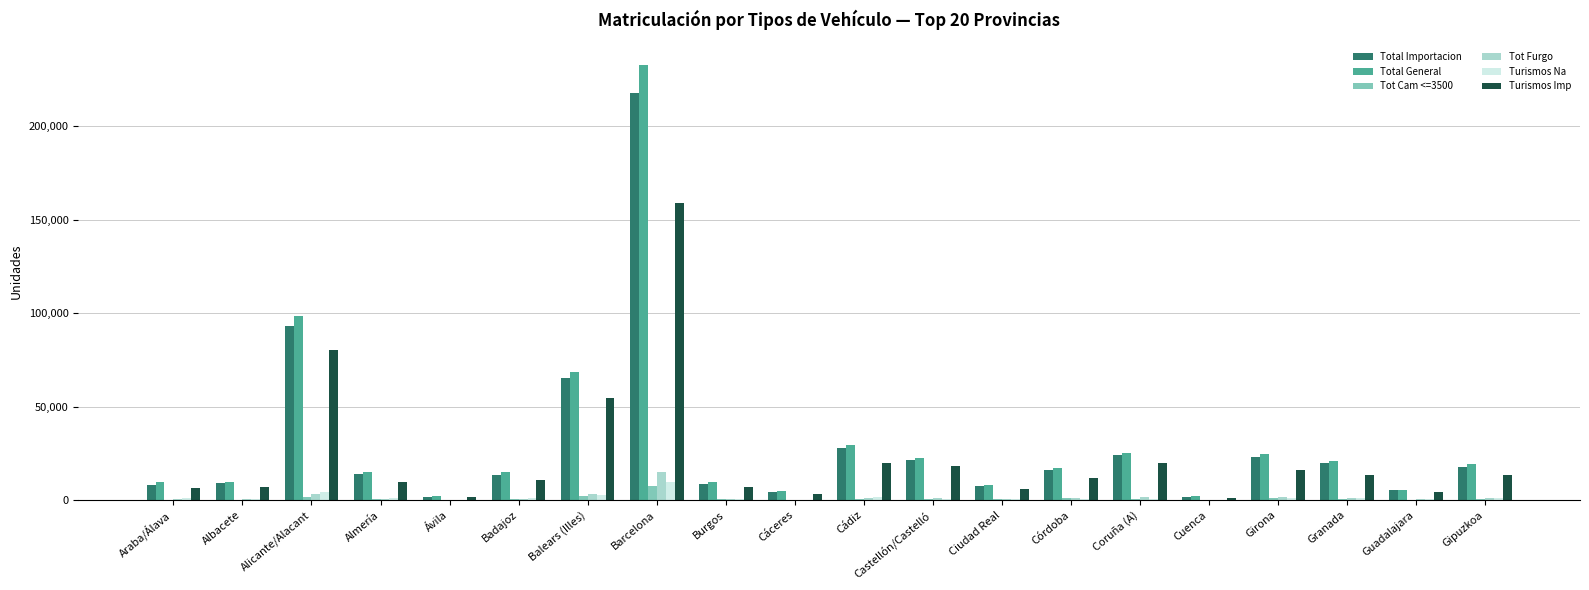

What are all the series names shown in the legend?

Total Importacion, Total General, Tot Cam <=3500, Tot Furgo, Turismos Na, Turismos Imp